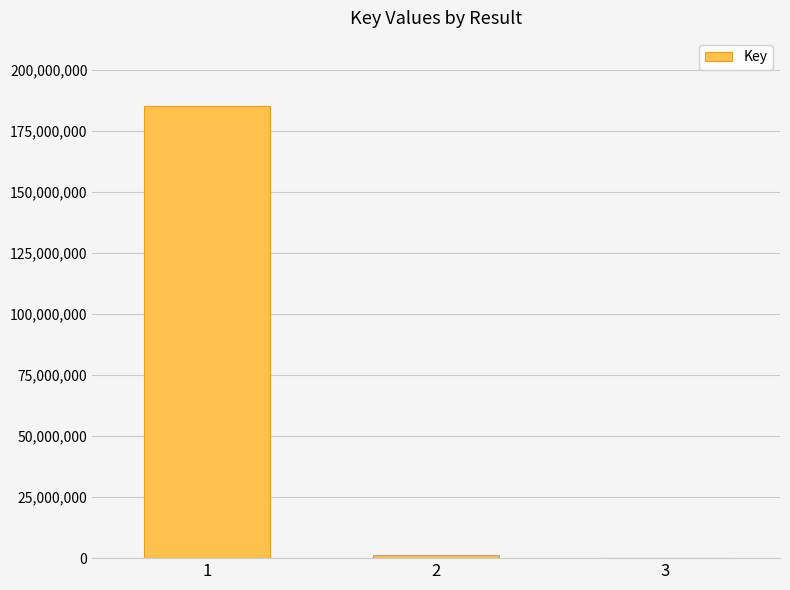

The value at 1 is 185238816. True or false?

True